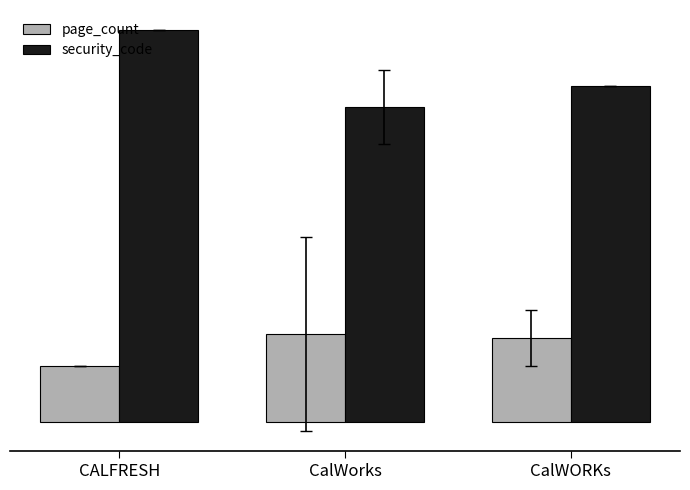

Rank the series by their maximum value, from lowest to highest.

page_count, security_code